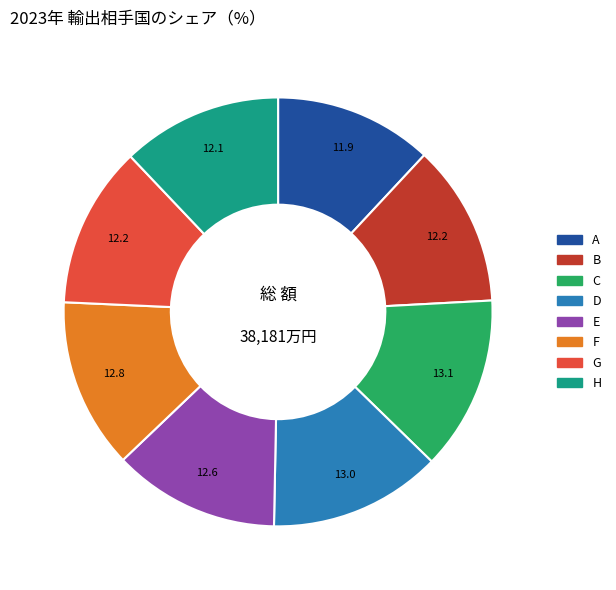

Is the sum of A and F greater than half?

No